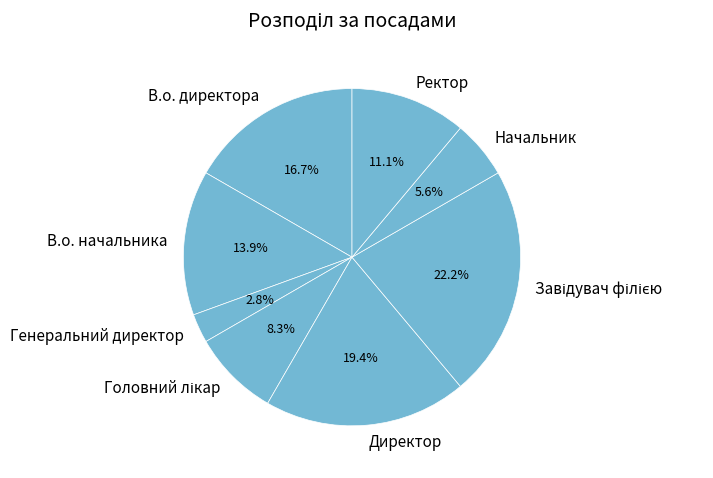

Is there any slice that represents more than half of the pie?

No